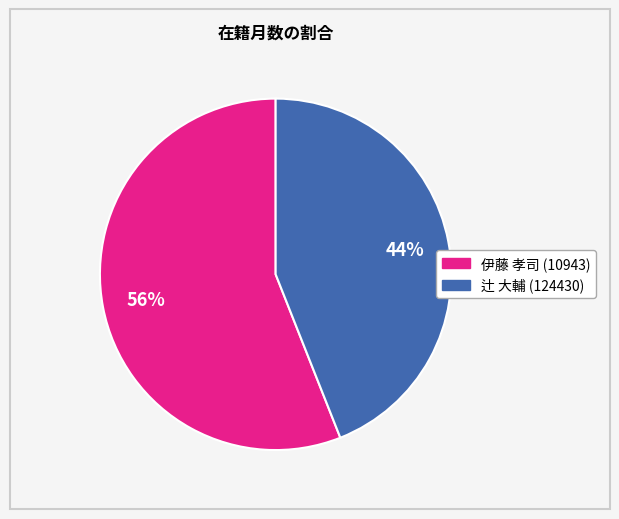

Does 辻 大輔 (124430) represent more than half of the total?

No